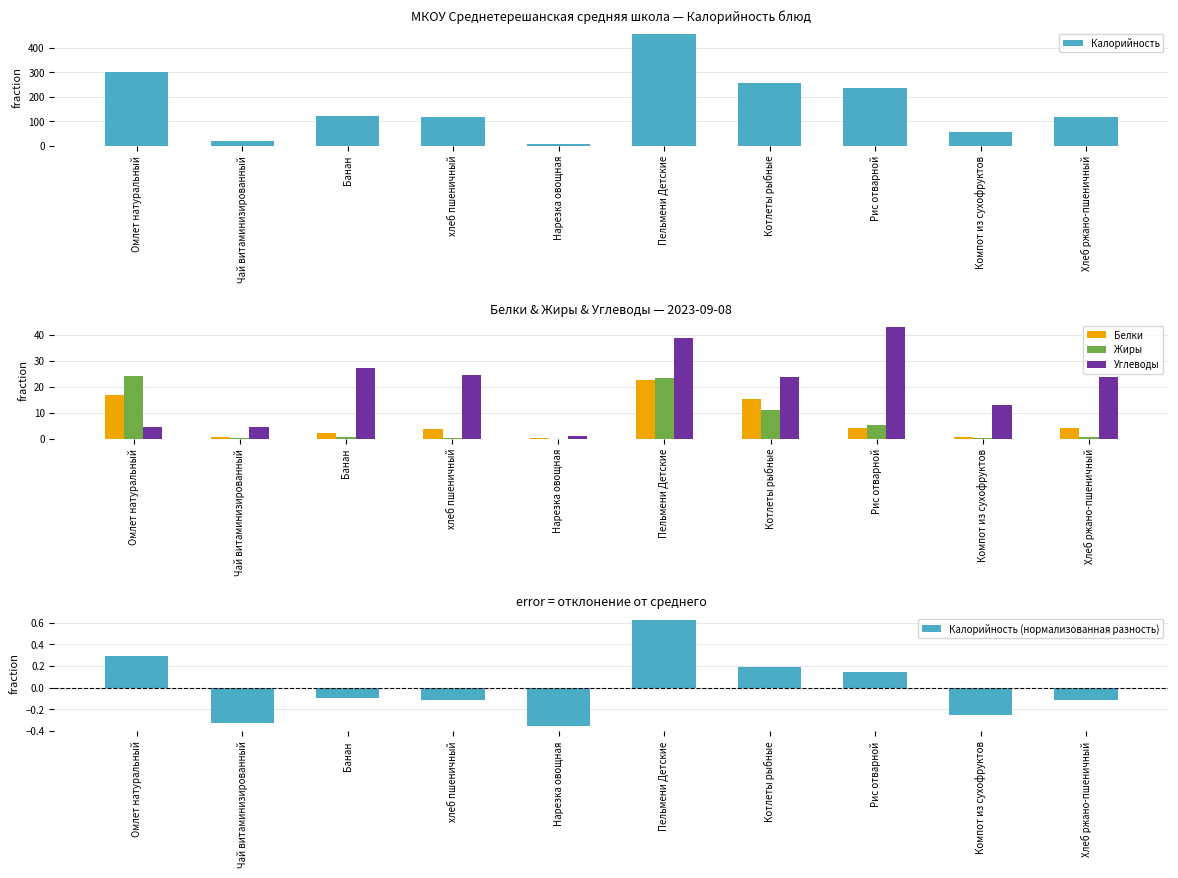

At which category is the sum across all series the highest?

Пельмени Детские